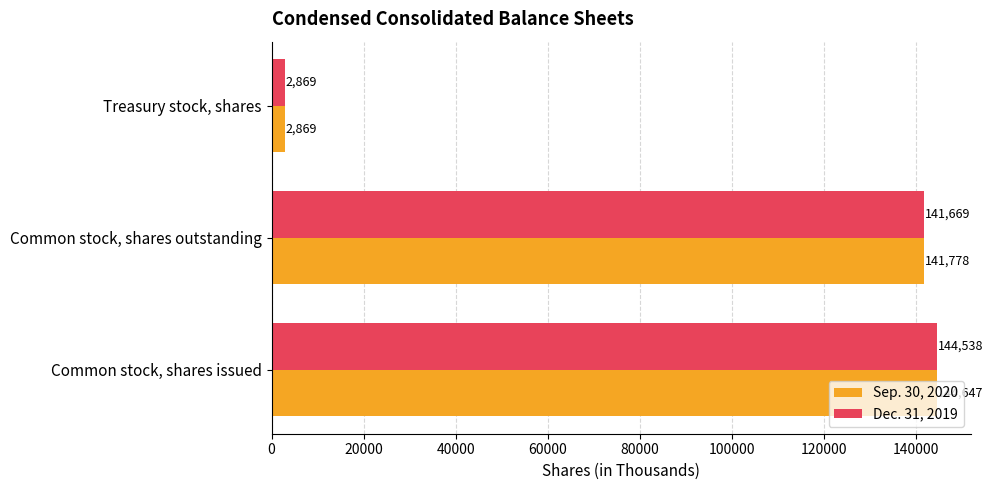

At which label is Dec. 31, 2019 closest to 73703?

Common stock, shares outstanding